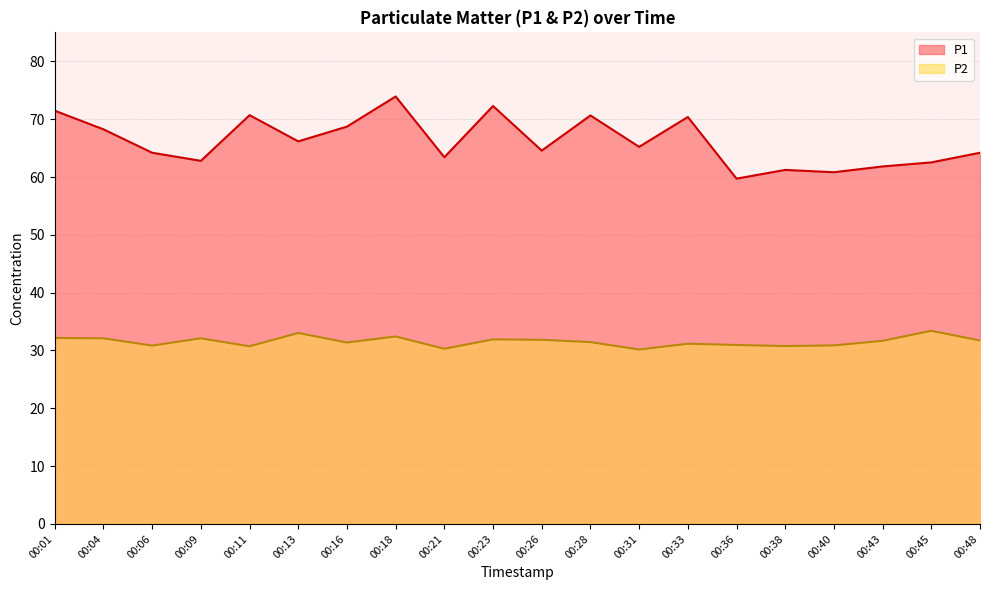

In P1, how many points are lower than both neighbors (excluding endpoints)?

7